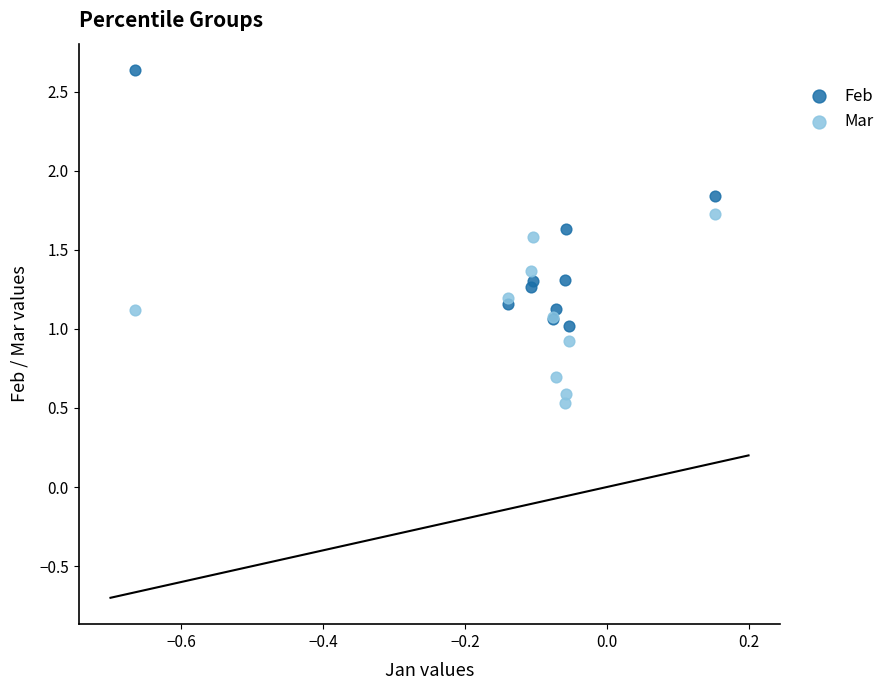

Which series has the largest Y range (max minus min)?

Feb